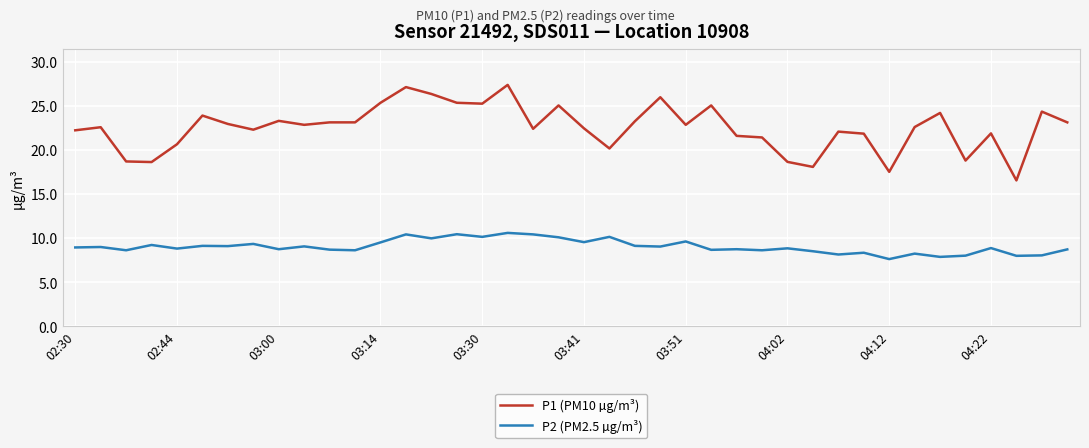

Which series has the largest total across all categories?

P1 (PM10 µg/m³)